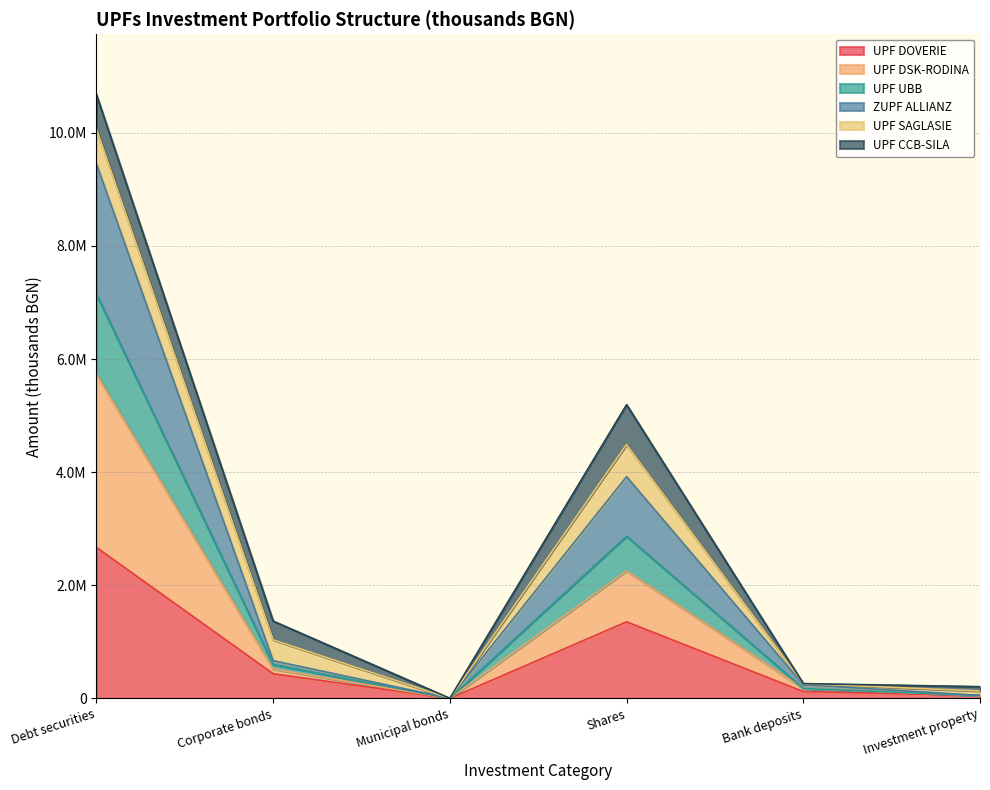

True or false: UPF DOVERIE has a value of 189499 at Bank deposits.

False